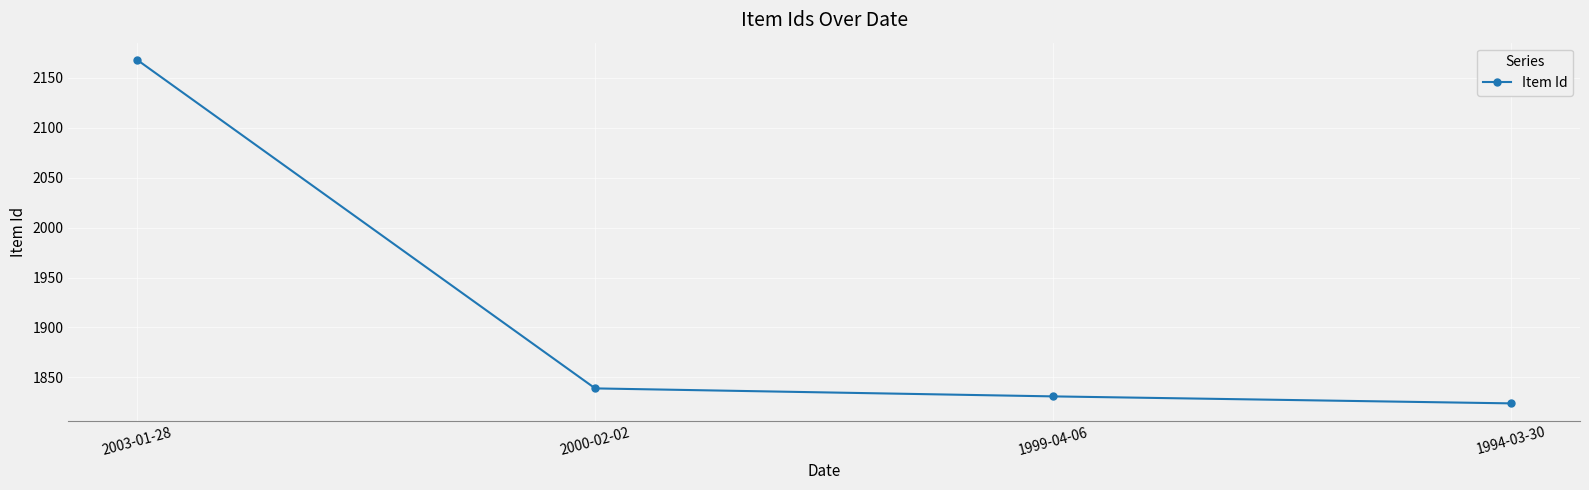

What is the label of the 3rd point from the left?

1999-04-06